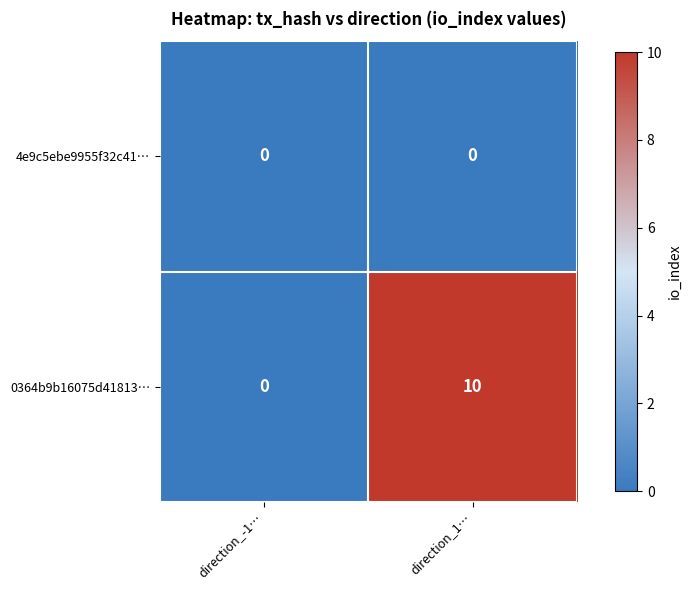

At which label is 0364b9b16075d41813… closest to 5?

direction_-1…